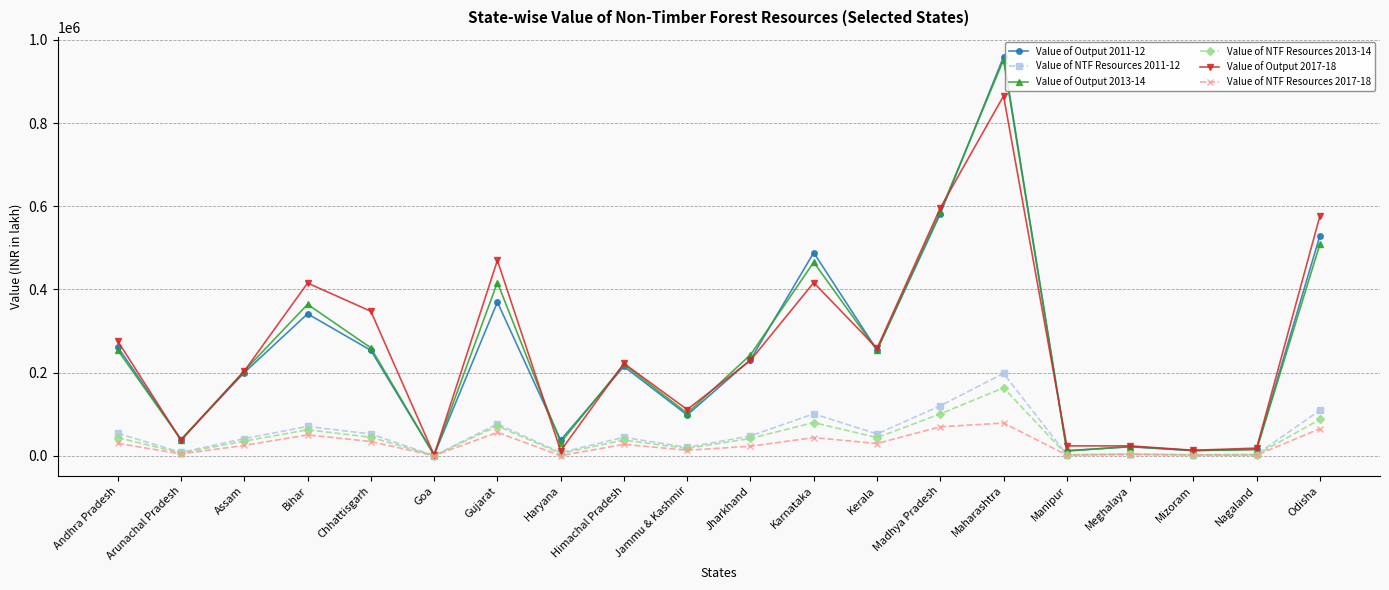

Which category has the highest value in the Value of NTF Resources 2011-12 series?

Maharashtra